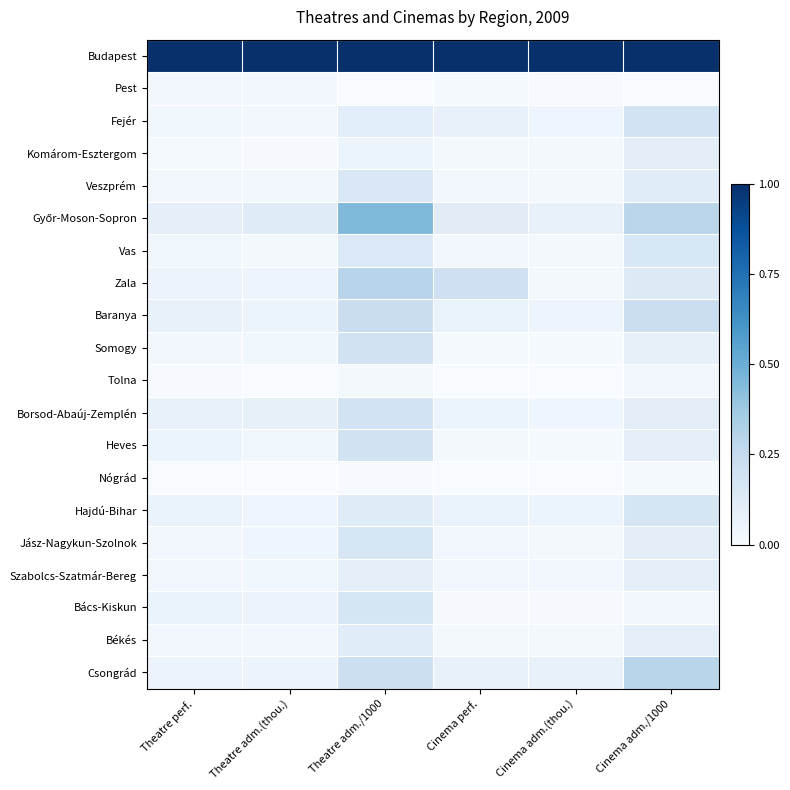

How many categories are shown in the chart?

6